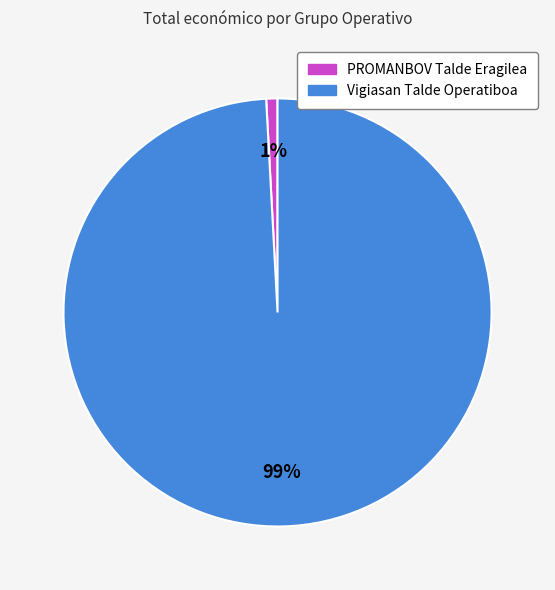

Which slice is the smallest?

PROMANBOV Talde Eragilea